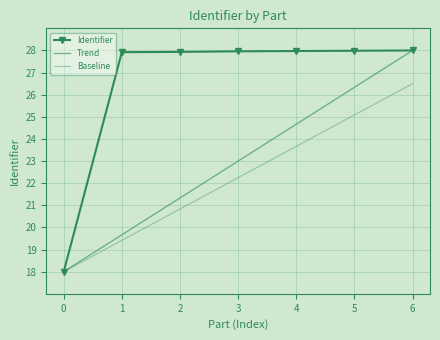

Which has a higher value, 0 or 5?

5